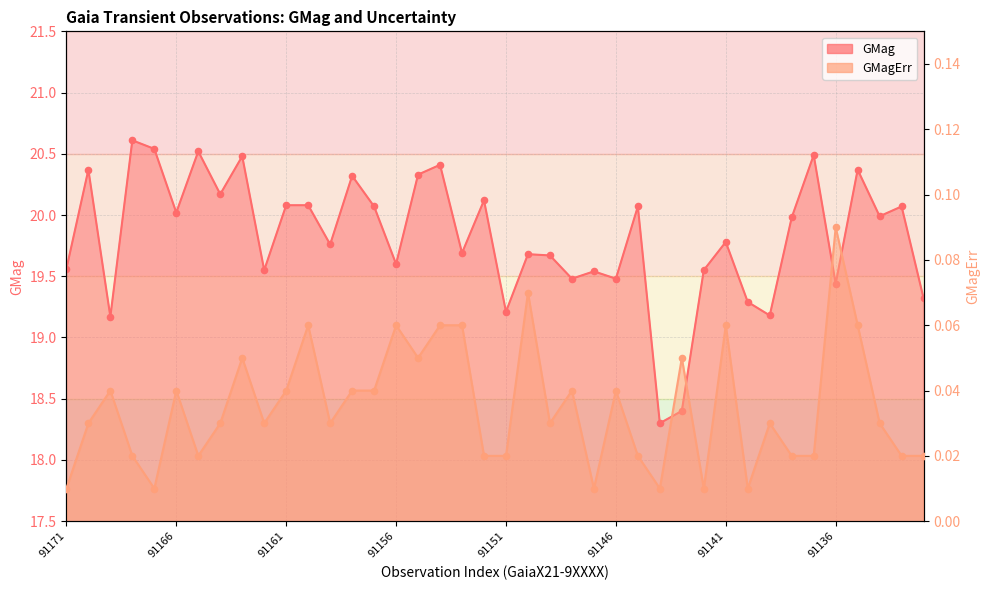

What is the total value across all series at 29?

19.6